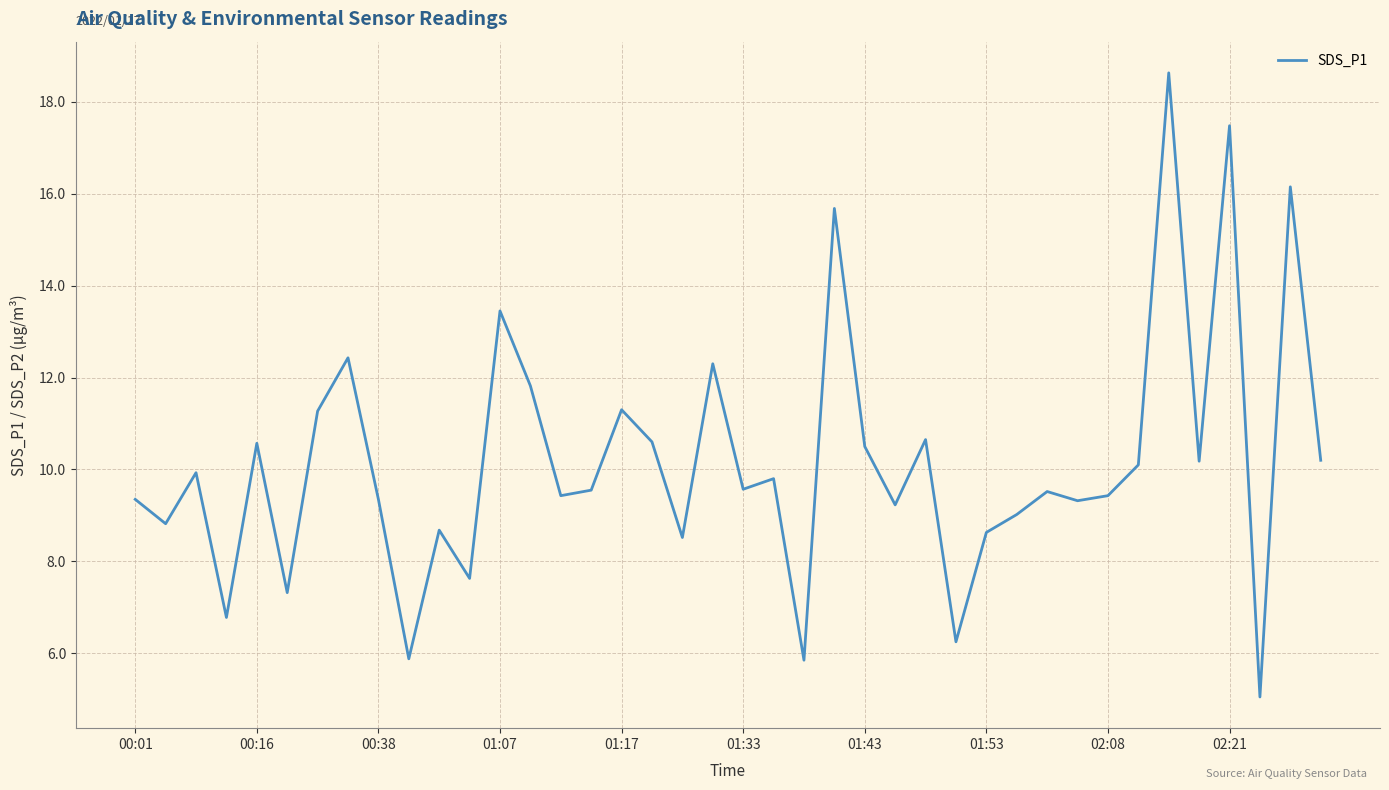

How many points are lower than both their immediate neighbors (excluding endpoints)?

14